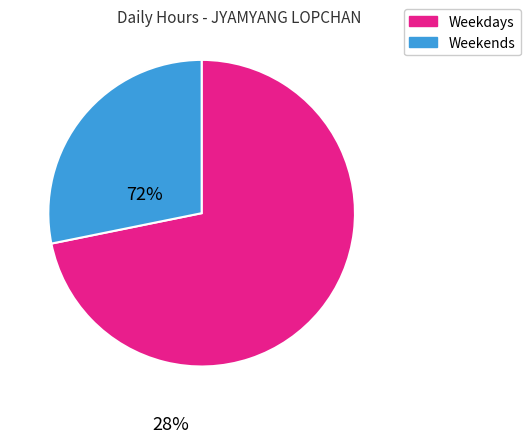

Is there any slice that represents more than half of the pie?

Yes